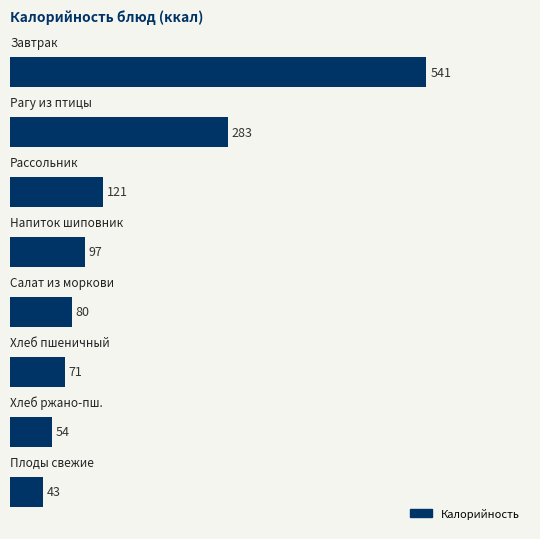

What is the difference between the maximum and minimum values?

498